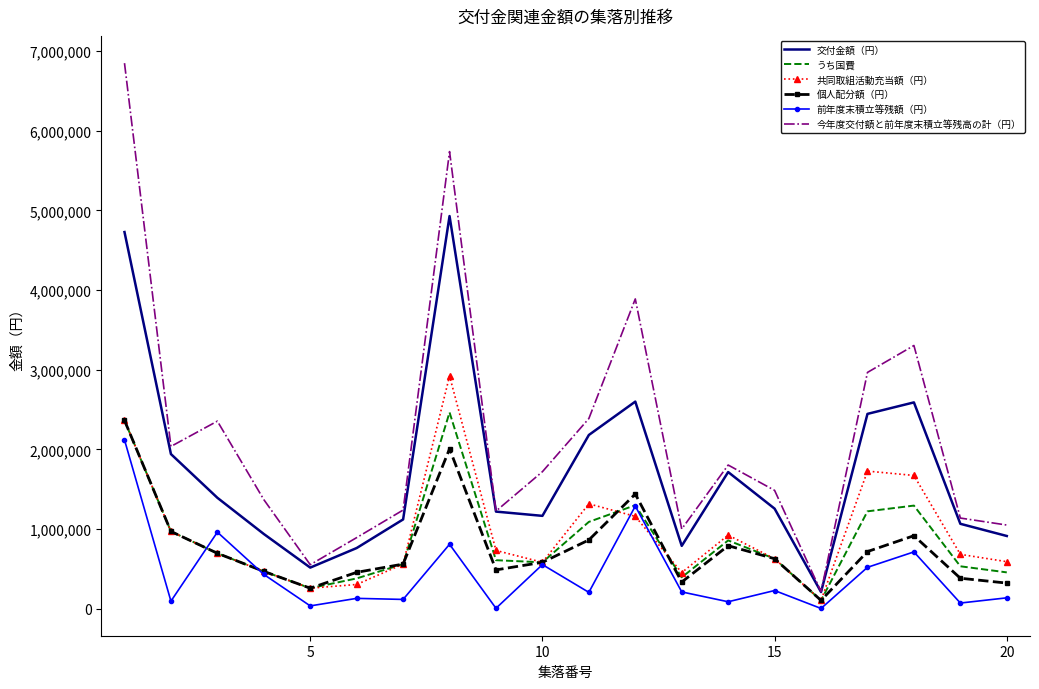

True or false: 前年度末積立等残額（円） and 今年度交付額と前年度末積立等残高の計（円） intersect in this chart.

False